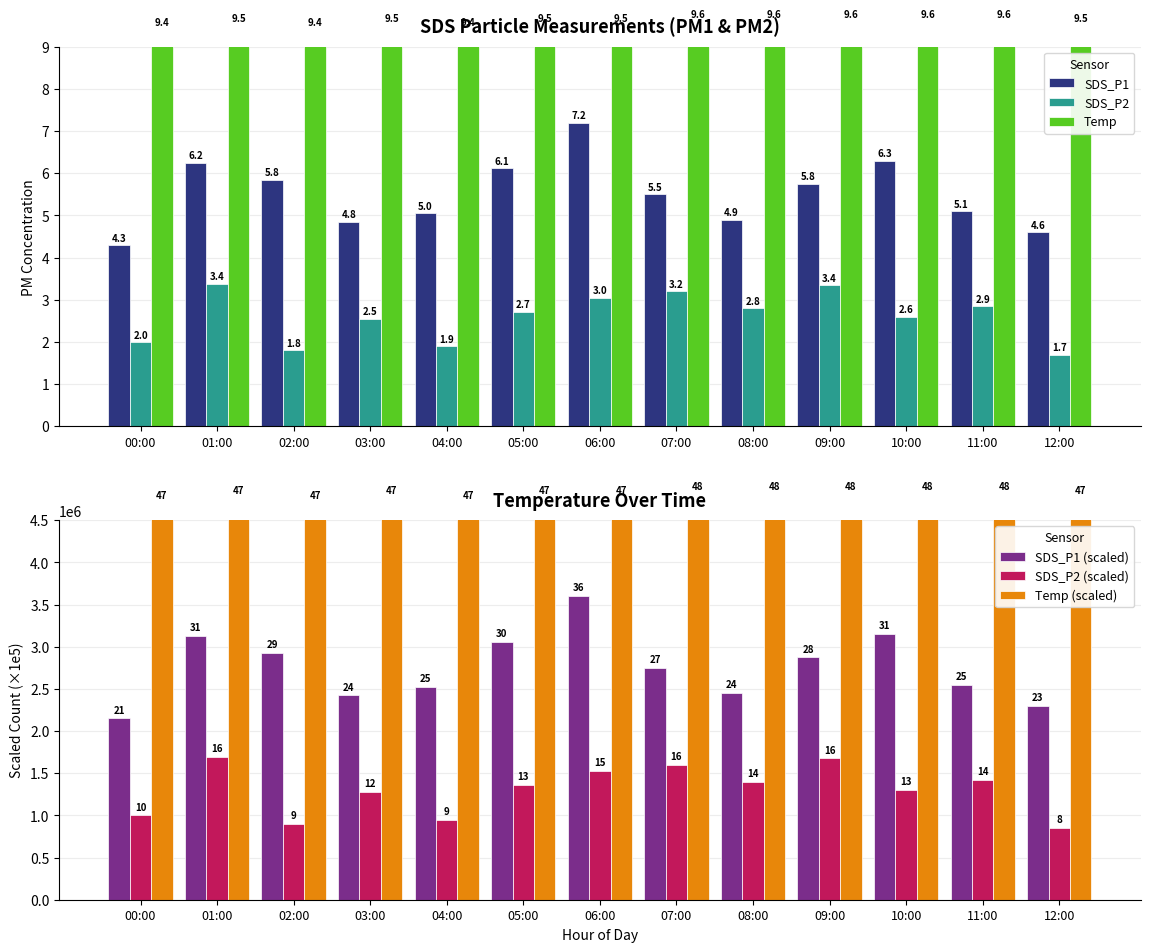

Reading left to right, extract all data points from this chart.

SDS_P1: 00:00=4.3	01:00=6.2	02:00=5.8	03:00=4.8	04:00=5.0	05:00=6.1	06:00=7.2	07:00=5.5	08:00=4.9	09:00=5.8	10:00=6.3	11:00=5.1	12:00=4.6
SDS_P2: 00:00=2.0	01:00=3.4	02:00=1.8	03:00=2.5	04:00=1.9	05:00=2.7	06:00=3.0	07:00=3.2	08:00=2.8	09:00=3.4	10:00=2.6	11:00=2.9	12:00=1.7
Temp: 00:00=9.4	01:00=9.5	02:00=9.4	03:00=9.5	04:00=9.4	05:00=9.5	06:00=9.5	07:00=9.6	08:00=9.6	09:00=9.6	10:00=9.6	11:00=9.6	12:00=9.5
SDS_P1 (scaled): 00:00=2150000.0	01:00=3125000.0	02:00=2925000.0	03:00=2425000.0	04:00=2525000.0	05:00=3060000.0	06:00=3600000.0	07:00=2750000.0	08:00=2450000.0	09:00=2875000.0	10:00=3150000.0	11:00=2550000.0	12:00=2300000.0
SDS_P2 (scaled): 00:00=1000000.0	01:00=1690000.0	02:00=900000.0	03:00=1275000.0	04:00=950000.0	05:00=1360000.0	06:00=1525000.0	07:00=1600000.0	08:00=1400000.0	09:00=1675000.0	10:00=1300000.0	11:00=1425000.0	12:00=850000.0
Temp (scaled): 00:00=4700000.0	01:00=4750000.0	02:00=4700000.0	03:00=4750000.0	04:00=4700000.0	05:00=4750000.0	06:00=4750000.0	07:00=4800000.0	08:00=4800000.0	09:00=4800000.0	10:00=4800000.0	11:00=4800000.0	12:00=4750000.0